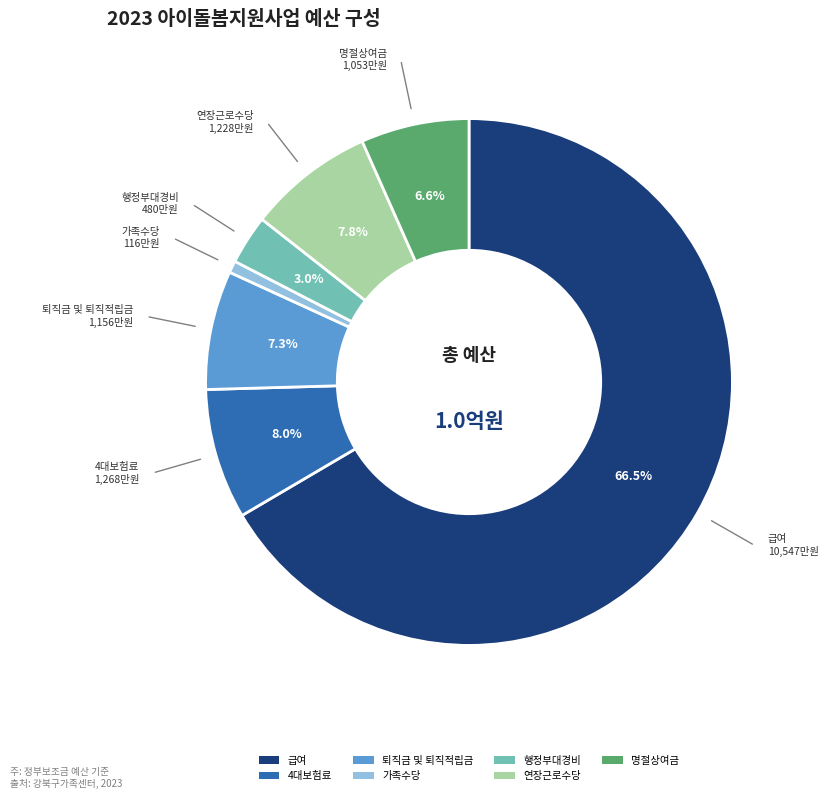

True or false: 명절상여금 accounts for 7% of the total.

True